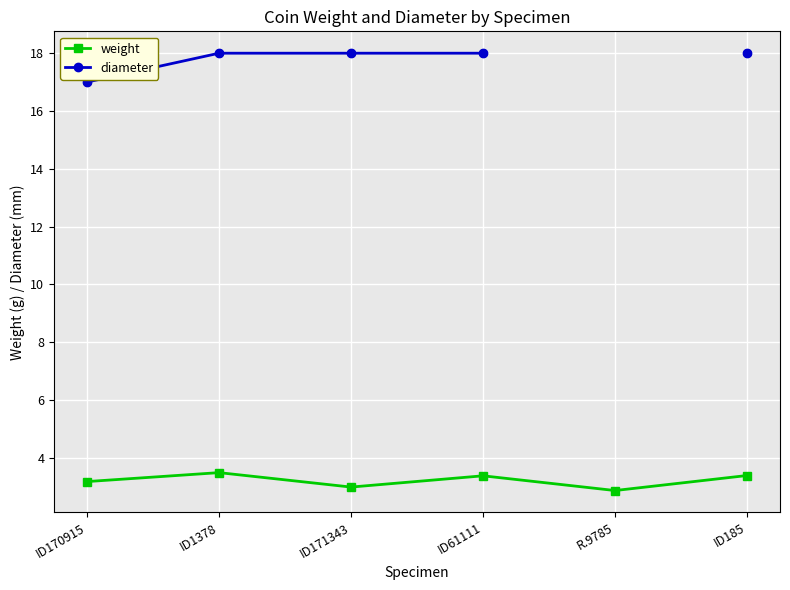

Is the value of weight at ID61111 greater than the value of diameter at ID61111?

No